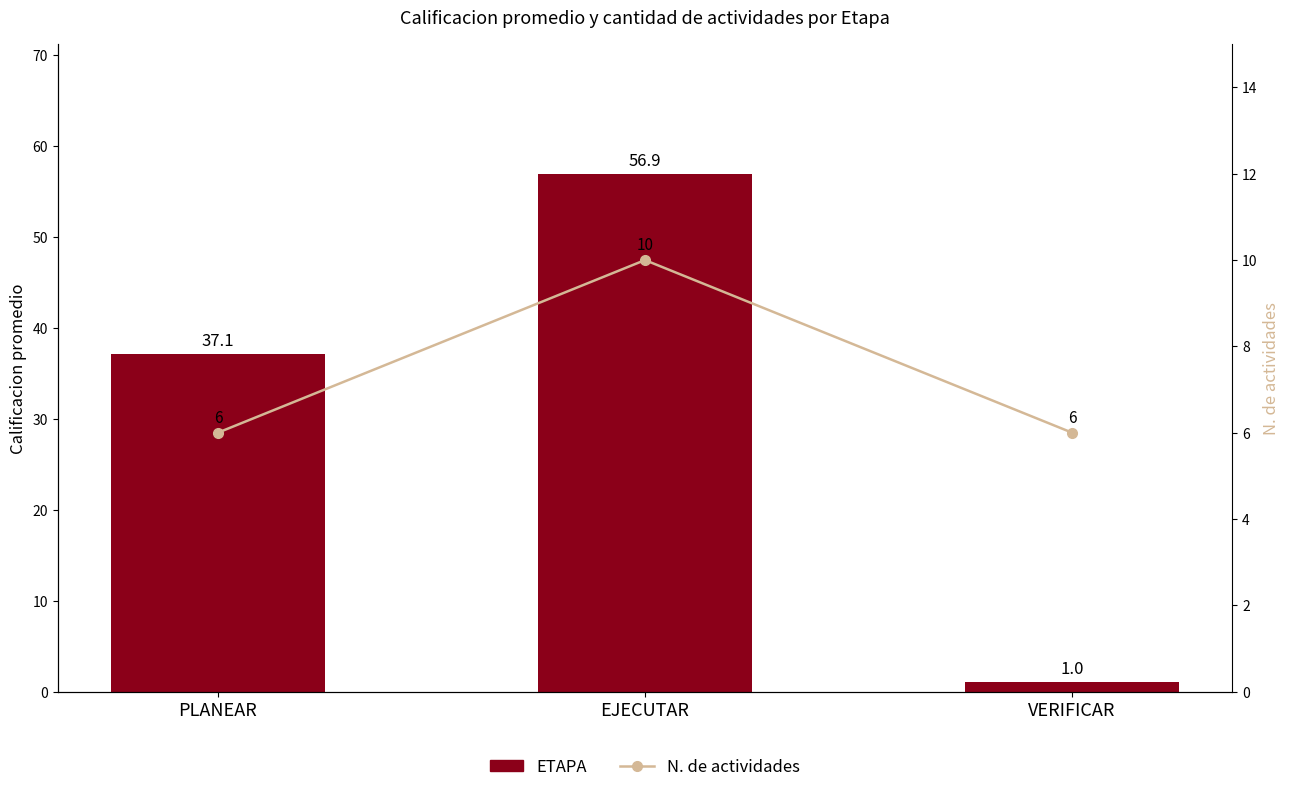

What is the label of the 3rd bar from the right?

PLANEAR